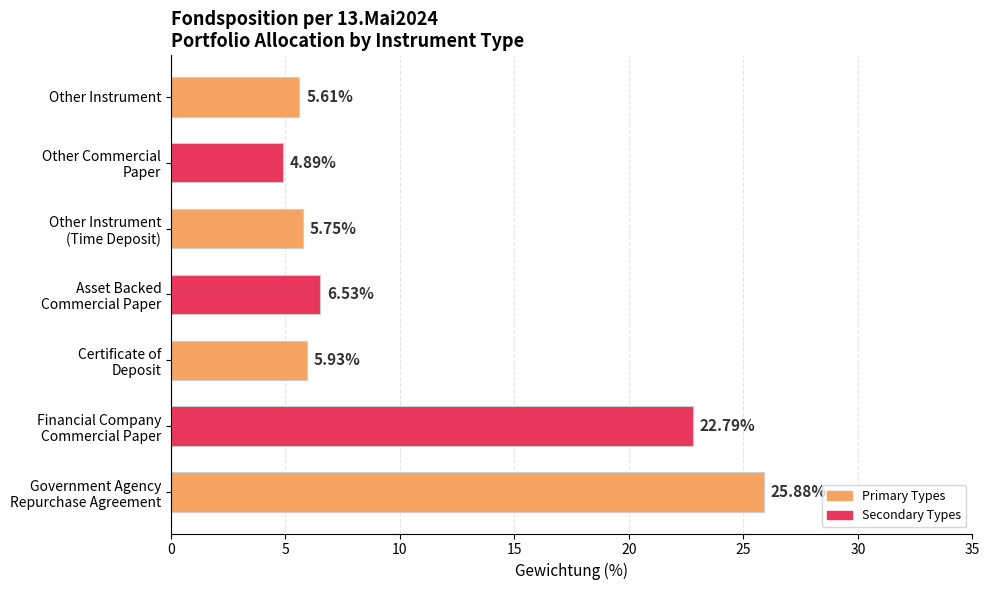

Rank the categories by value from highest to lowest.

Government Agency
Repurchase Agreement, Financial Company
Commercial Paper, Asset Backed
Commercial Paper, Certificate of
Deposit, Other Instrument
(Time Deposit), Other Instrument, Other Commercial
Paper